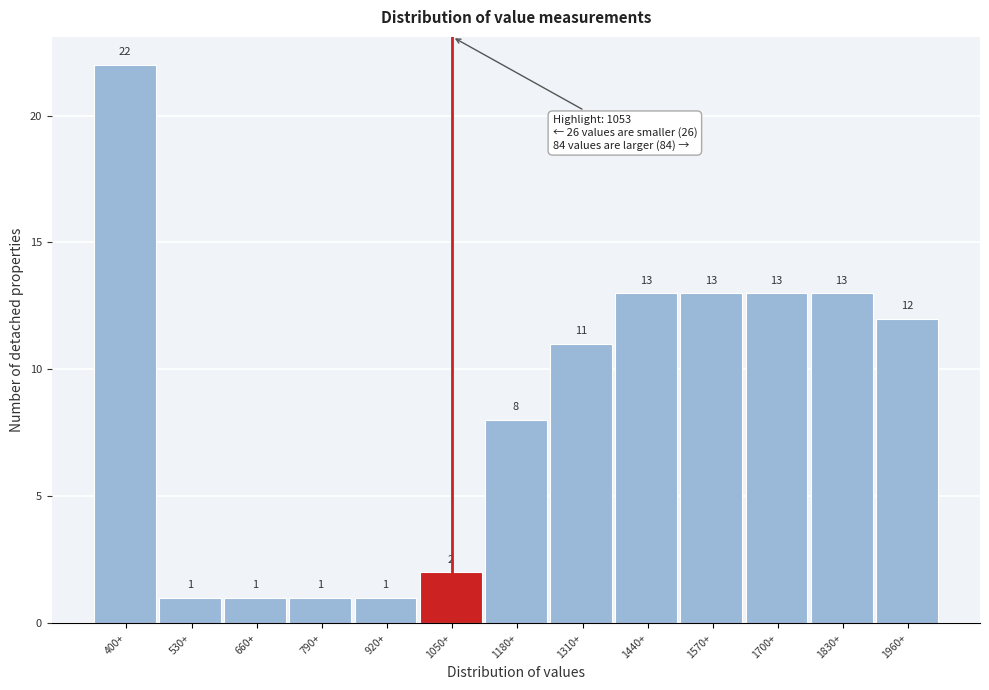

Reading left to right, what are all the values shown in this chart?

22	1	1	1	1	2	8	11	13	13	13	13	12